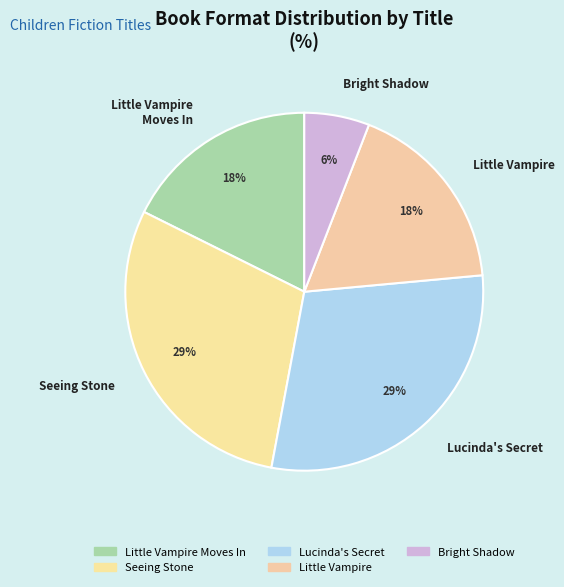

Does any single category account for the majority?

No